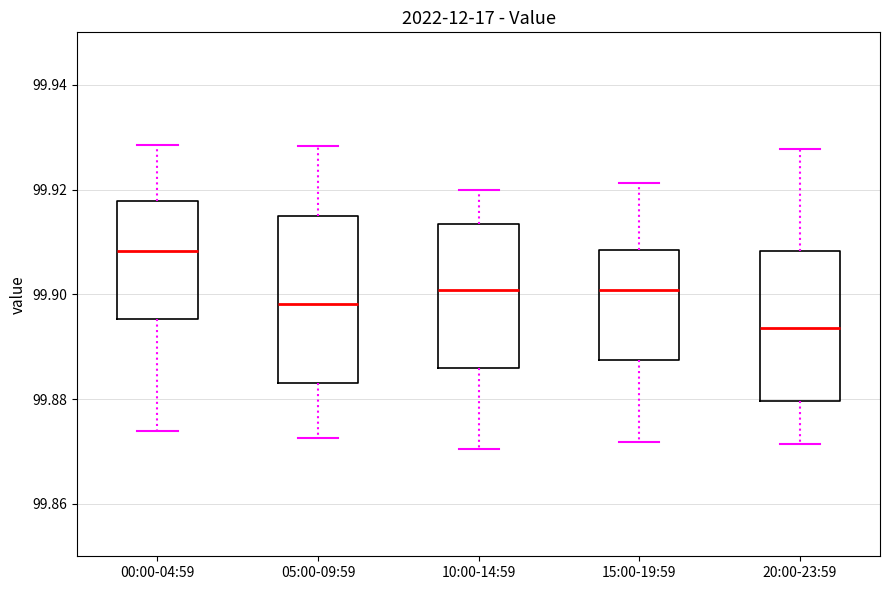

Reading left to right, read every box against the y-axis: the position of its median line, the range the box covers, and the ends of its whiskers. The values are not printed on the chart, so give them approximately, as read against the axis.

00:00-04:59: median 99.908, box 99.896 to 99.918, whiskers 99.874 to 99.928
05:00-09:59: median 99.898, box 99.884 to 99.914, whiskers 99.872 to 99.928
10:00-14:59: median 99.900, box 99.886 to 99.914, whiskers 99.870 to 99.920
15:00-19:59: median 99.900, box 99.888 to 99.908, whiskers 99.872 to 99.922
20:00-23:59: median 99.894, box 99.880 to 99.908, whiskers 99.872 to 99.928